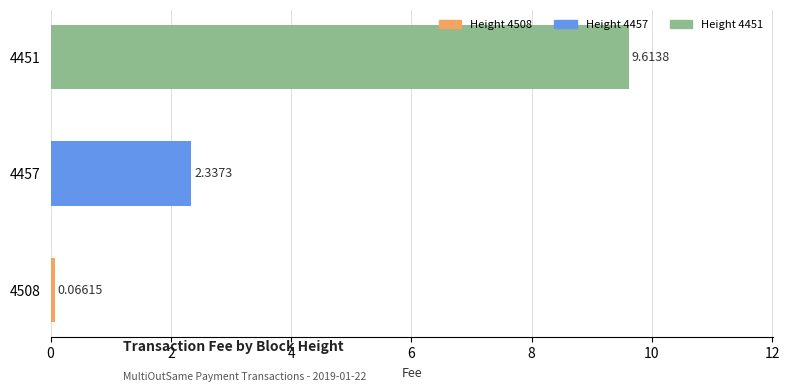

Between 4457 and 4451, which is larger?

4451